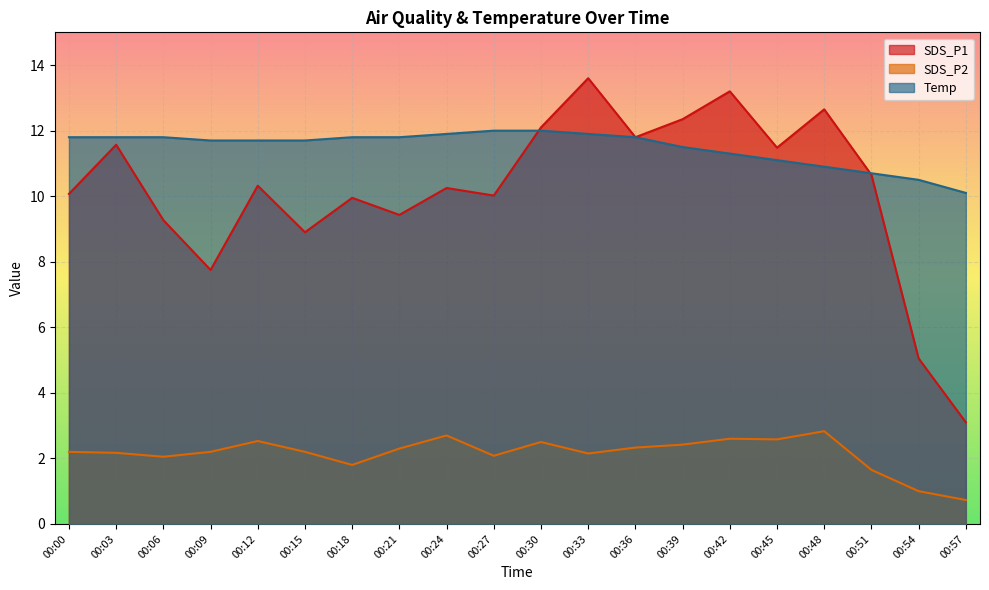

Reading left to right, extract all data points from this chart.

SDS_P1: 00:00=10.1	00:03=11.6	00:06=9.3	00:09=7.8	00:12=10.3	00:15=8.9	00:18=9.9	00:21=9.4	00:24=10.2	00:27=10.0	00:30=12.1	00:33=13.6	00:36=11.8	00:39=12.3	00:42=13.2	00:45=11.5	00:48=12.7	00:51=10.7	00:54=5.0	00:57=3.1
SDS_P2: 00:00=2.2	00:03=2.2	00:06=2.0	00:09=2.2	00:12=2.5	00:15=2.2	00:18=1.8	00:21=2.3	00:24=2.7	00:27=2.1	00:30=2.5	00:33=2.1	00:36=2.3	00:39=2.4	00:42=2.6	00:45=2.6	00:48=2.8	00:51=1.6	00:54=1.0	00:57=0.7
Temp: 00:00=11.8	00:03=11.8	00:06=11.8	00:09=11.7	00:12=11.7	00:15=11.7	00:18=11.8	00:21=11.8	00:24=11.9	00:27=12.0	00:30=12.0	00:33=11.9	00:36=11.8	00:39=11.5	00:42=11.3	00:45=11.1	00:48=10.9	00:51=10.7	00:54=10.5	00:57=10.1